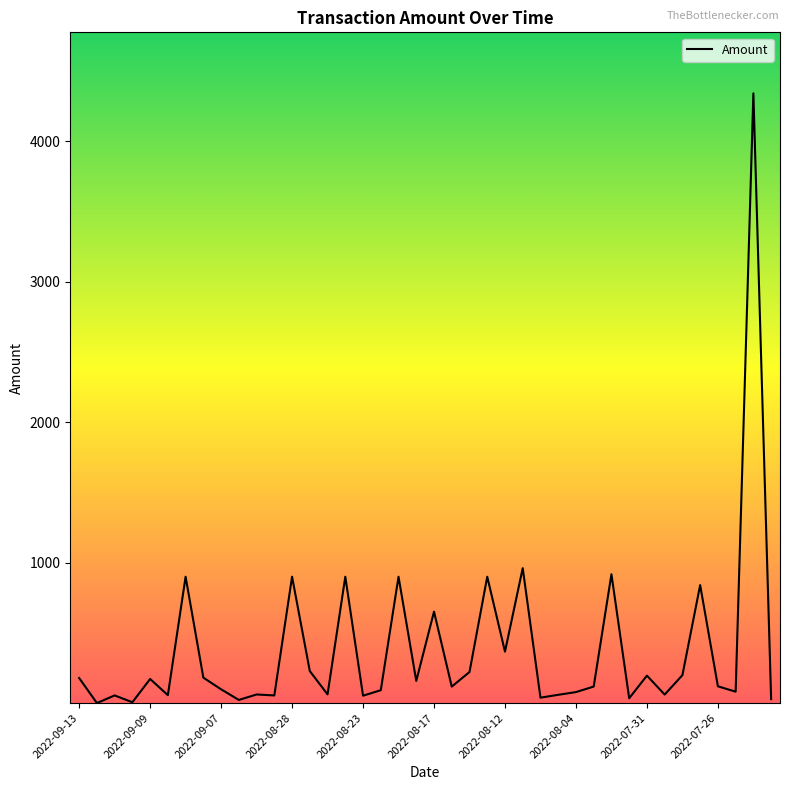

What is the difference between the maximum and minimum values?

4339.6